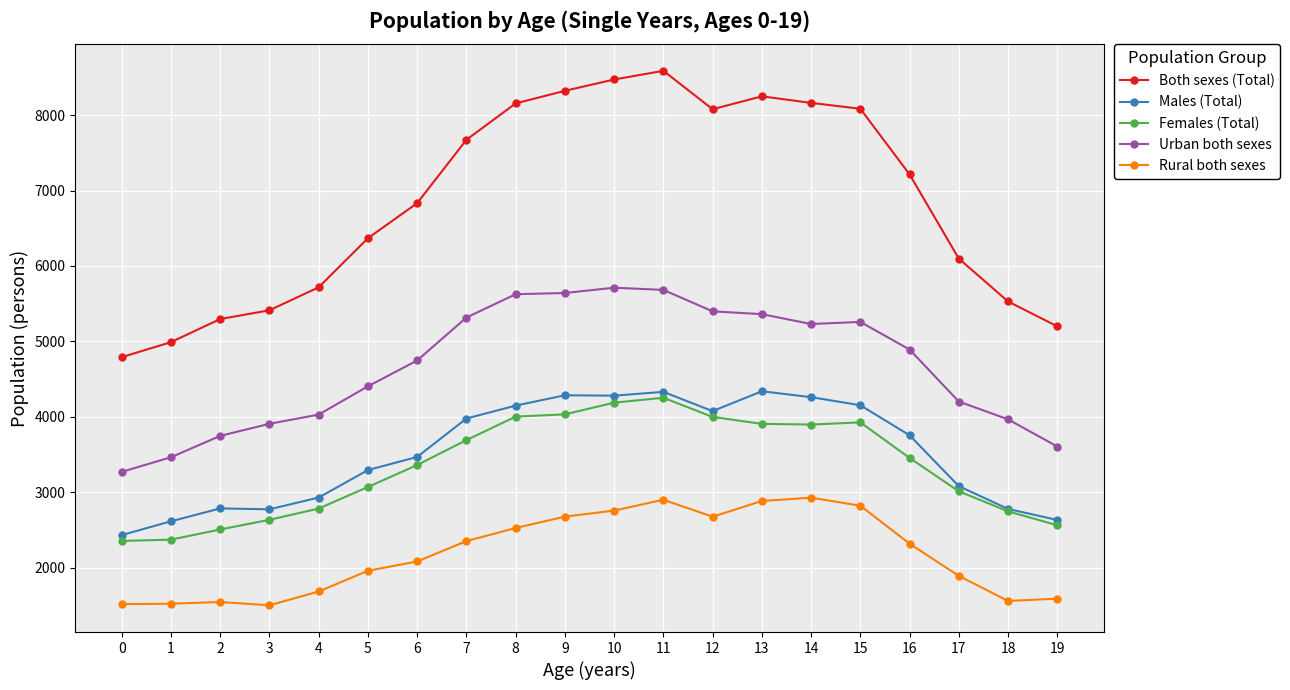

What is the highest value of the Rural both sexes series?

2930